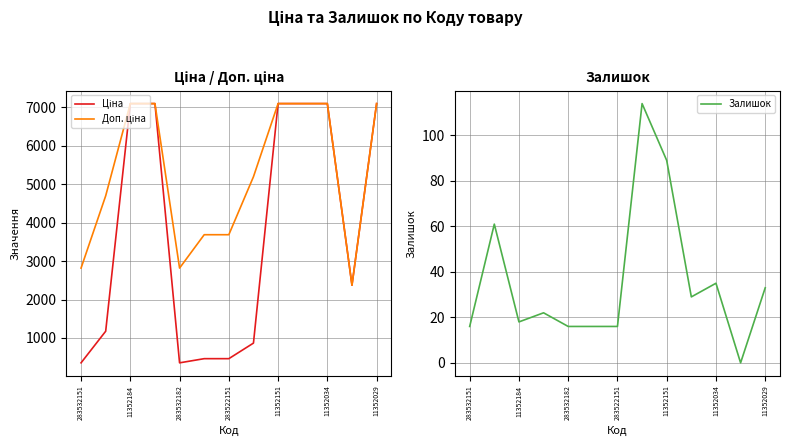

What is the difference between the maximum and minimum values in the Доп. ціна series?

4726.8